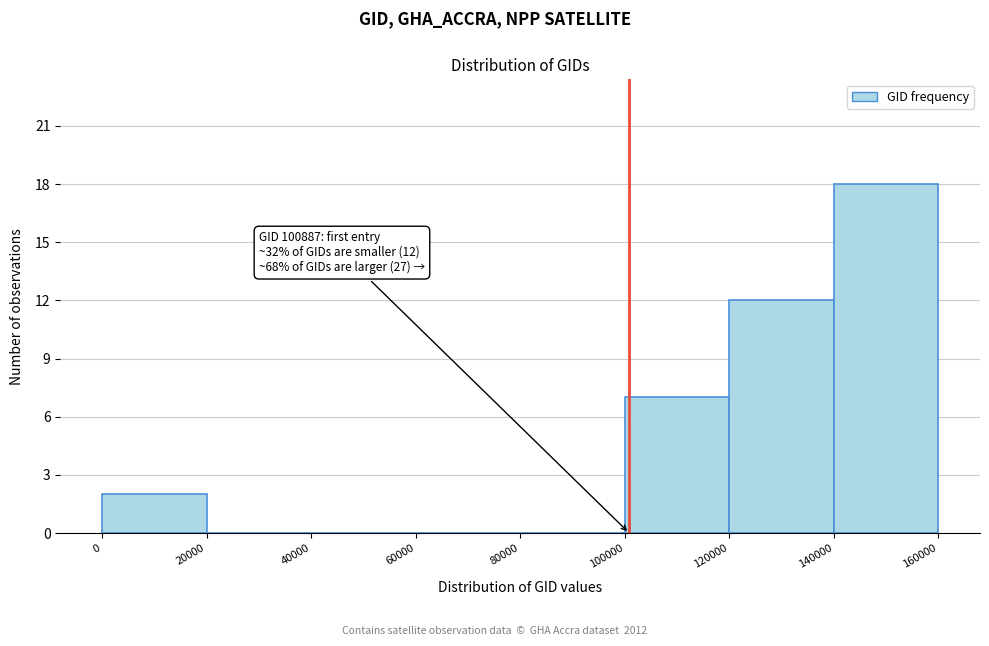

Which range on the x-axis has the tallest bar?

140000 to 160000